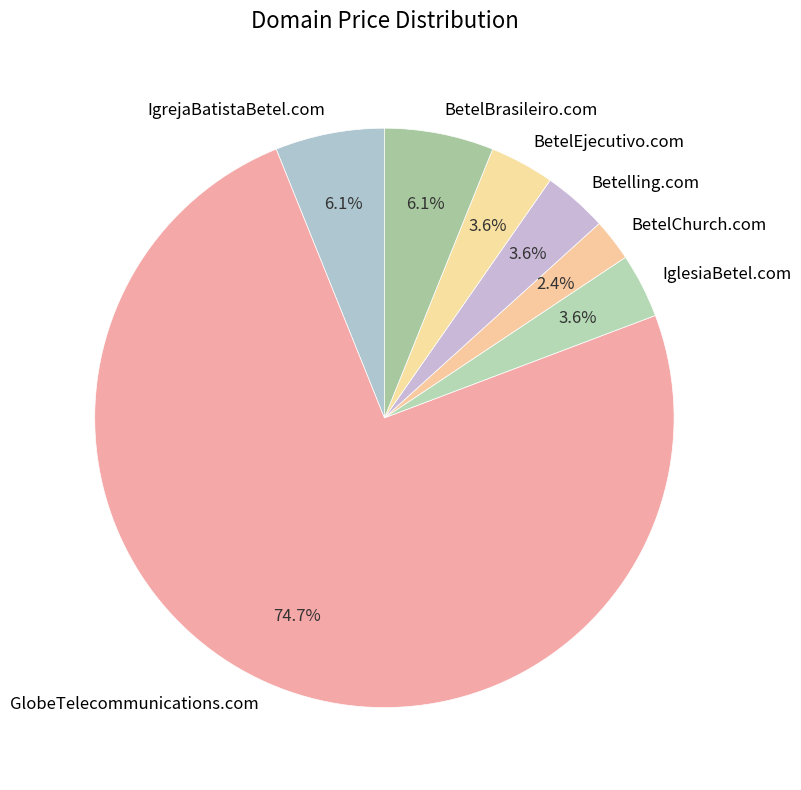

Which has a higher value, IglesiaBetel.com or GlobeTelecommunications.com?

GlobeTelecommunications.com